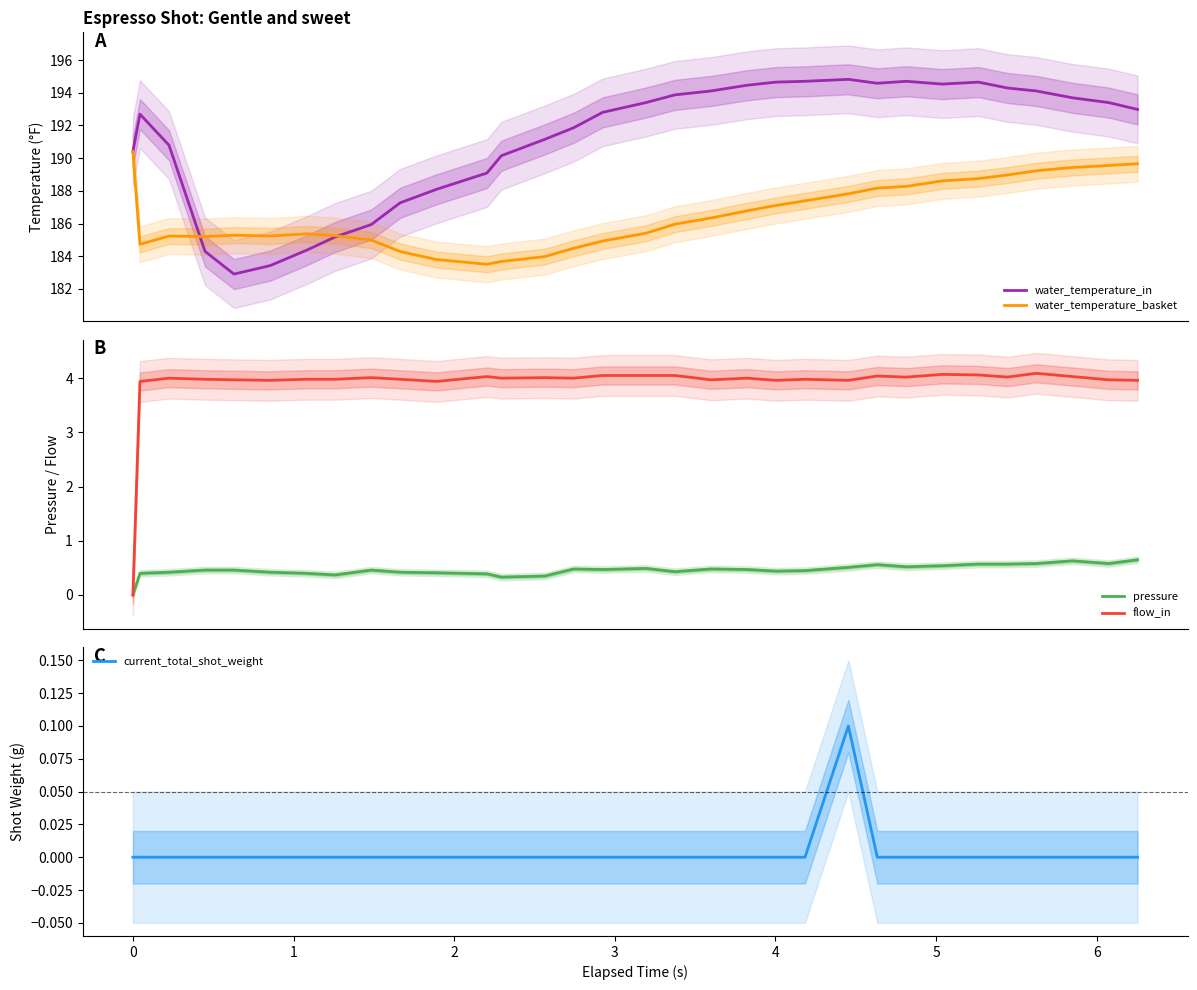

Which series has the largest total across all categories?

water_temperature_in